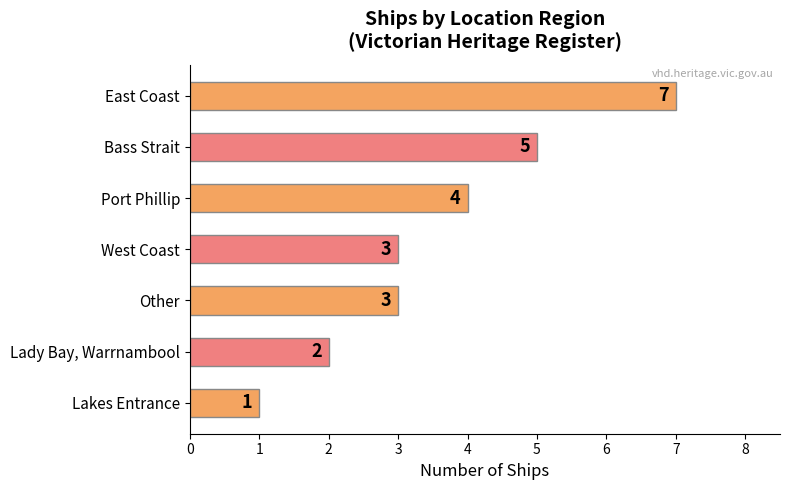

Are the bars horizontal?

Yes